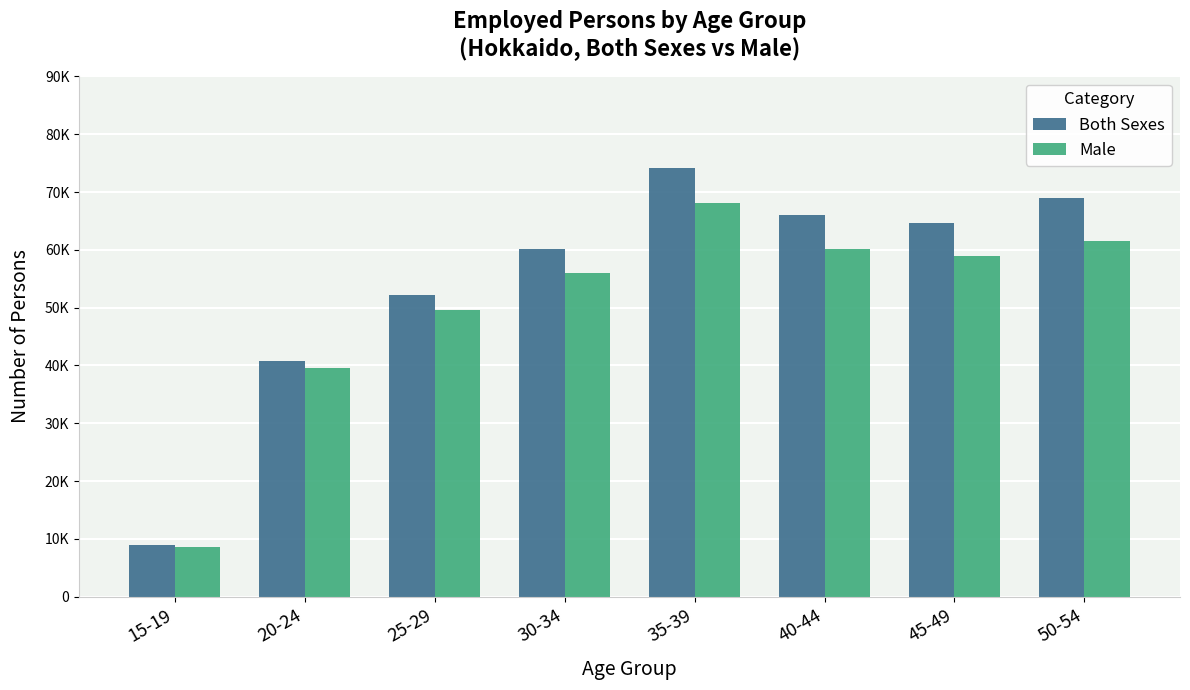

Is it true that Male equals 58886 at 45-49?

True